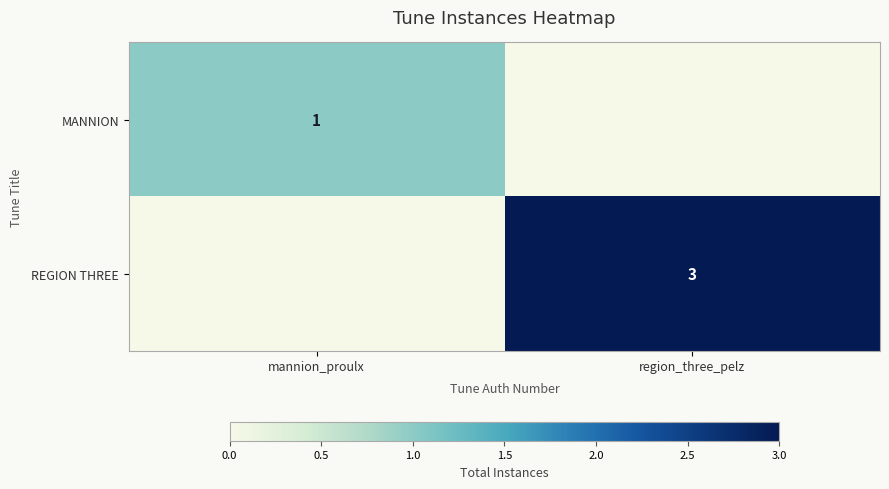

The MANNION series shows 1 at mannion_proulx. True or false?

True